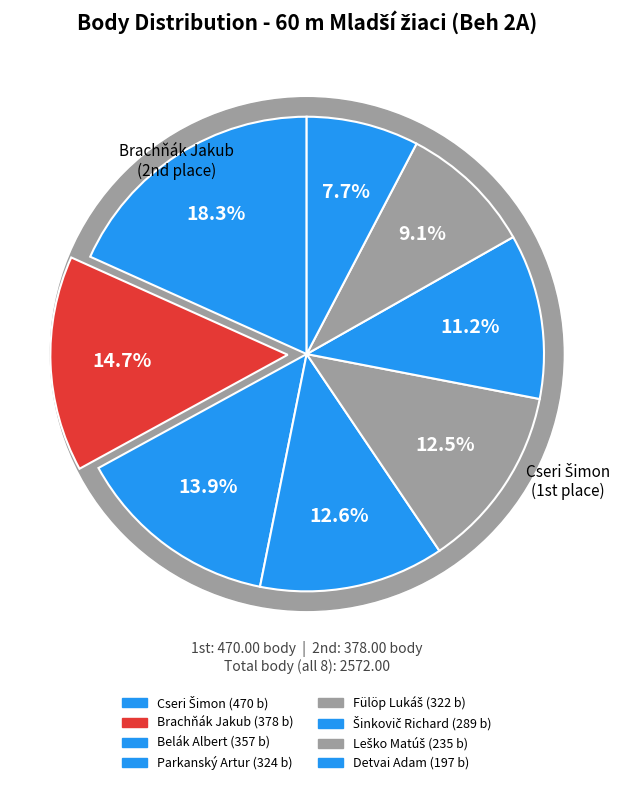

To the nearest percent, what is the combined percentage of Parkanský Artur and Leško Matúš?

22%